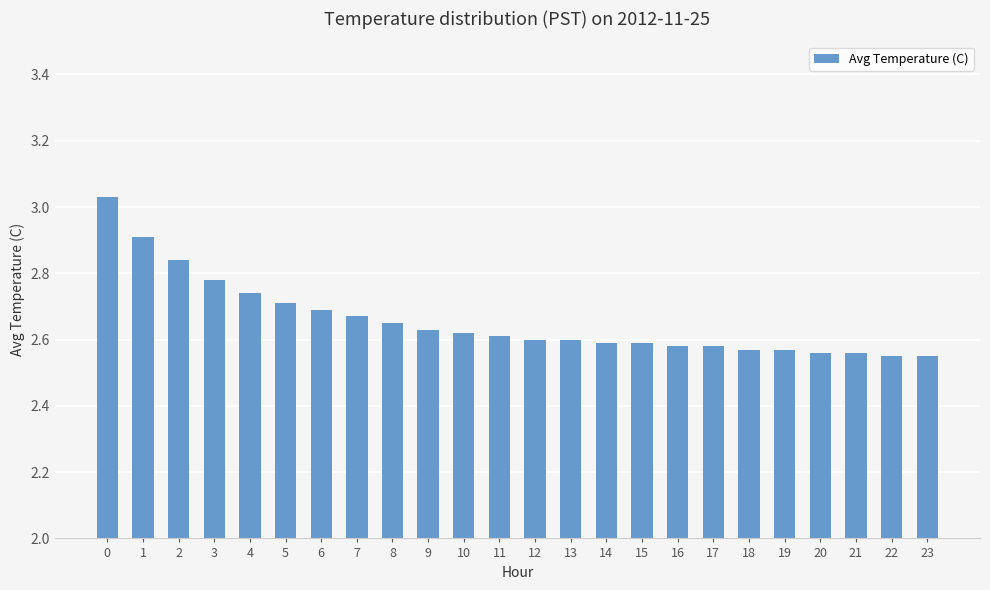

The value at 11 is 1.1. True or false?

False